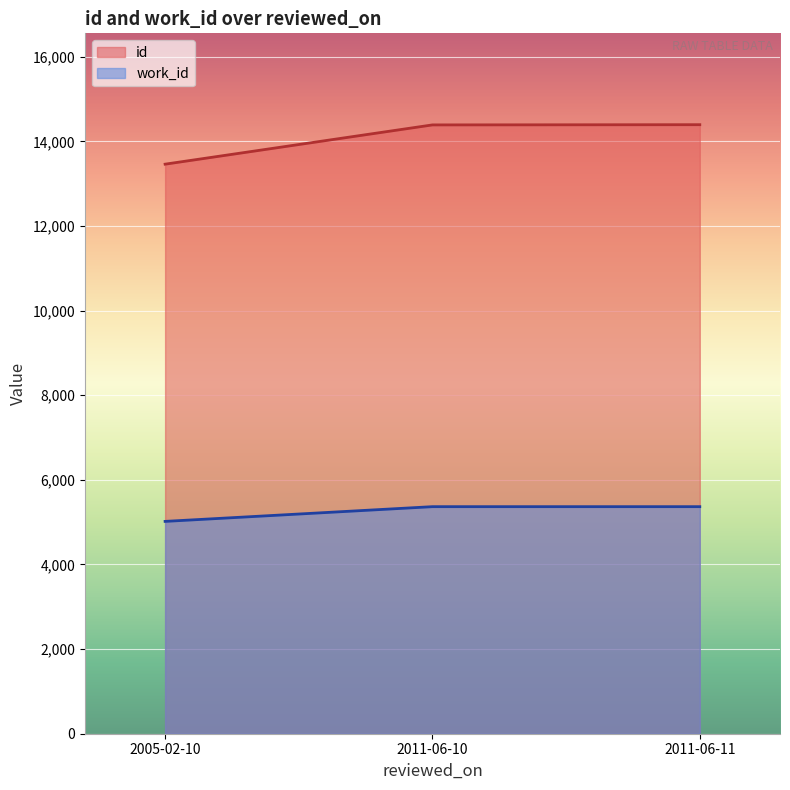

Reading left to right, what are all the values shown in this chart?

id: 2005-02-10=13460	2011-06-10=14388	2011-06-11=14393
work_id: 2005-02-10=5018	2011-06-10=5366	2011-06-11=5366